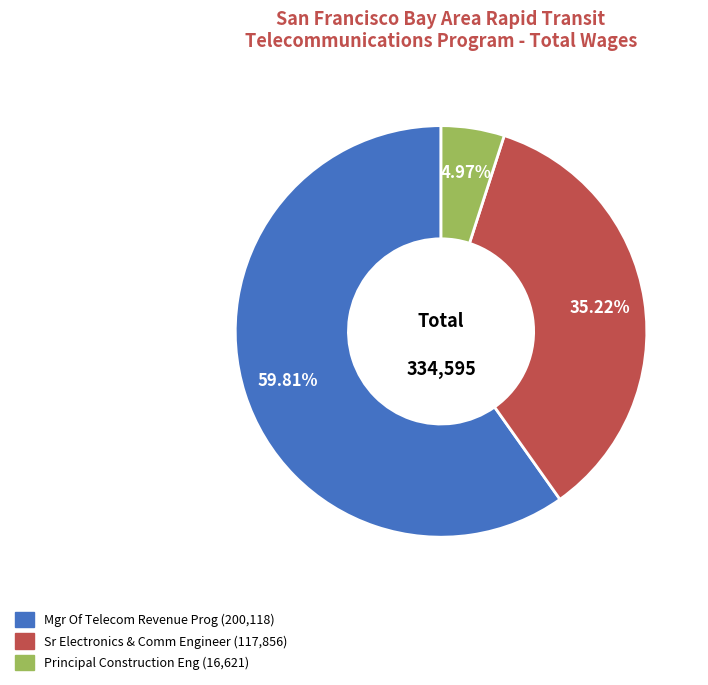

To the nearest percent, what is the average slice percentage?

33%